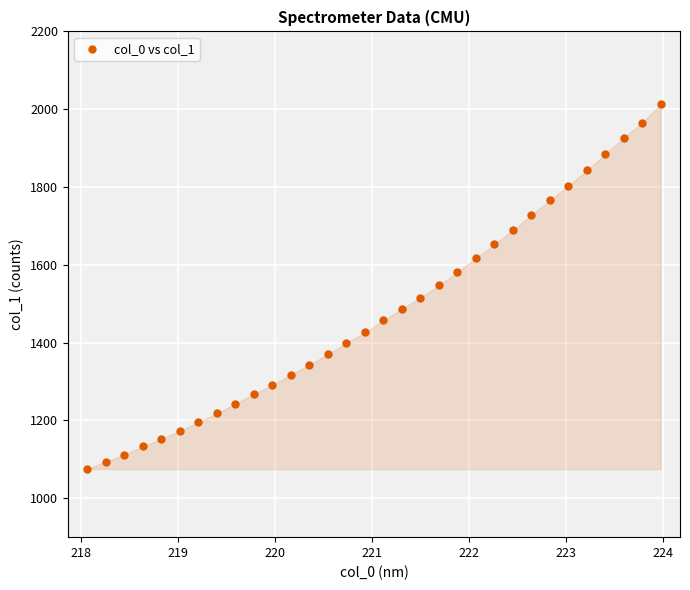

What is the range of X values (max minus min)?

5.9